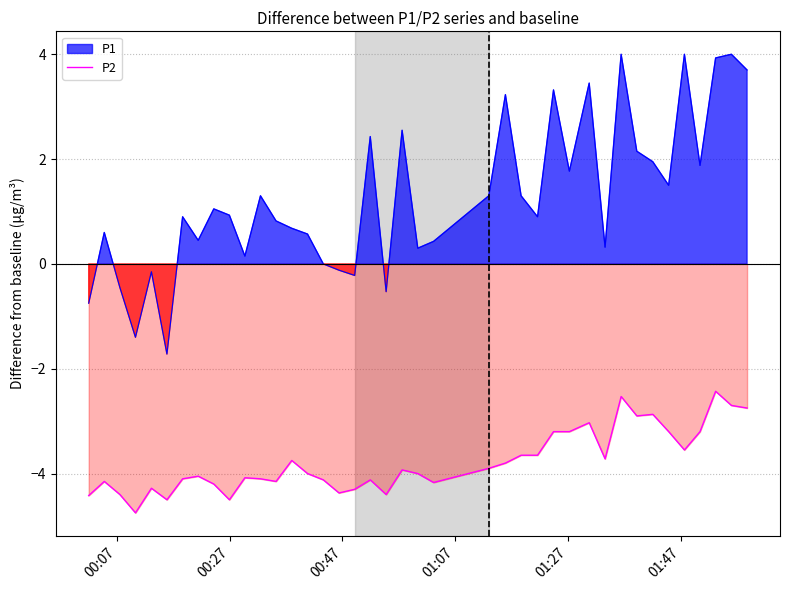

What is the highest value of the P2 series?

-2.4